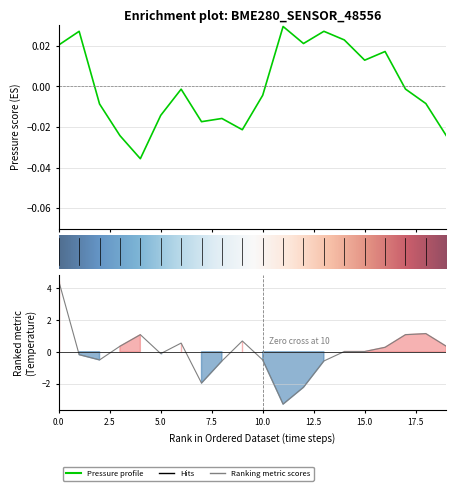

What value does the temperature series have at 10?

-0.5